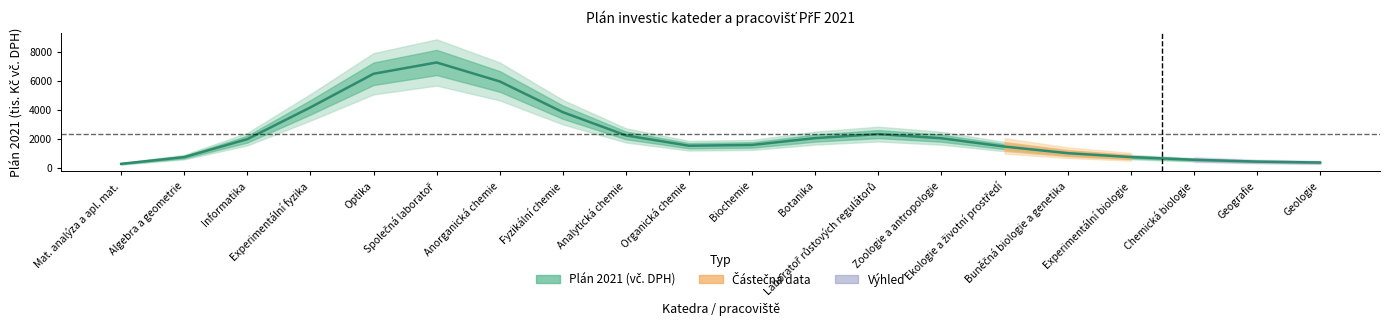

Rank the categories by value from lowest to highest.

Mat. analýza a apl. mat., Geologie, Geografie, Chemická biologie, Algebra a geometrie, Experimentální biologie, Buněčná biologie a genetika, Ekologie a životní prostředí, Organická chemie, Biochemie, Informatika, Zoologie a antropologie, Botanika, Analytická chemie, Laboratoř růstových regulátorů, Fyzikální chemie, Experimentální fyzika, Anorganická chemie, Optika, Společná laboratoř